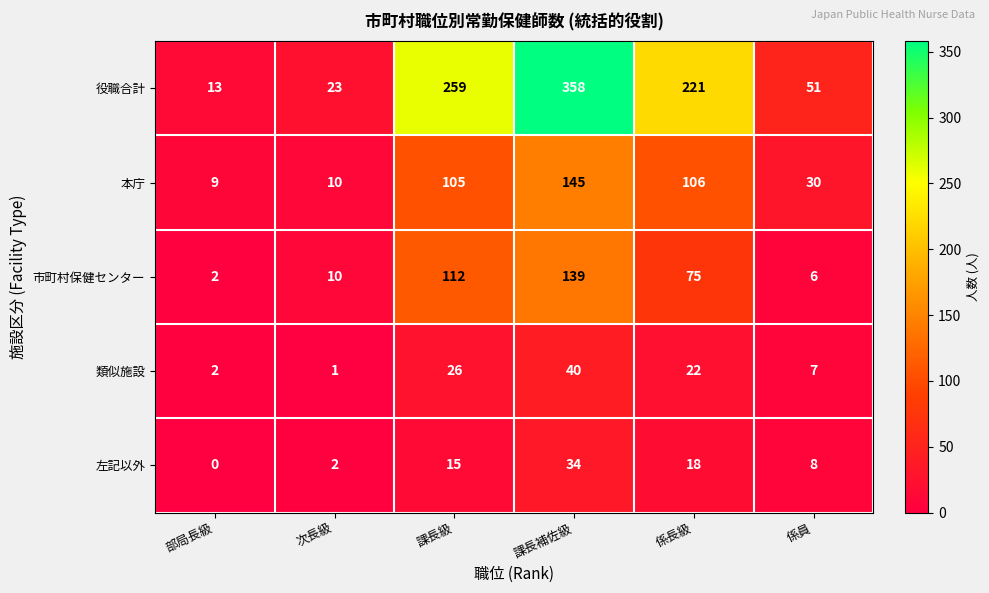

How many distinct data groups are displayed?

5